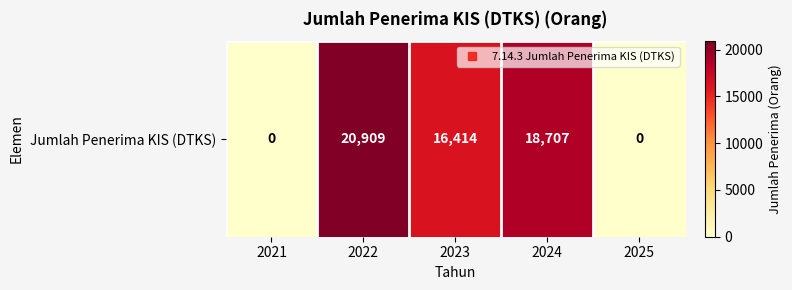

Which has a higher value, 2023 or 2025?

2023